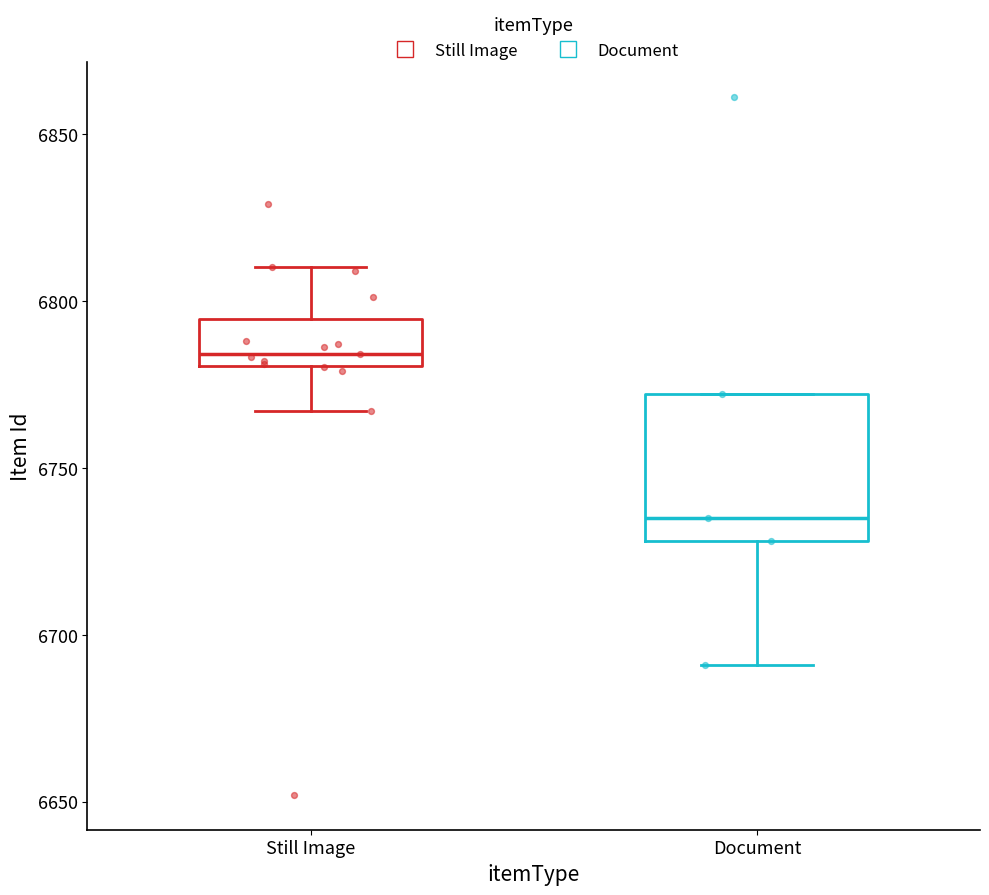

Which box's median line is the highest?

Still Image